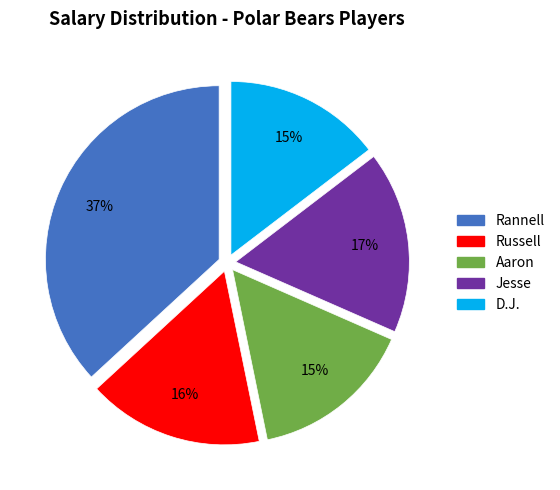

To the nearest percent, what percentage of the pie is Russell?

16%